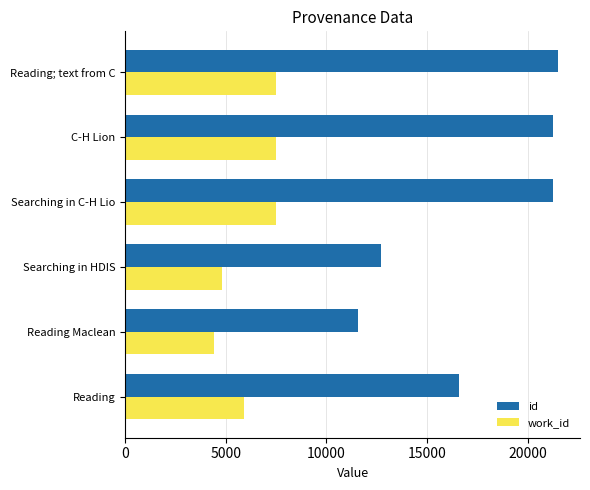

Rank the series by their average value, from highest to lowest.

id, work_id